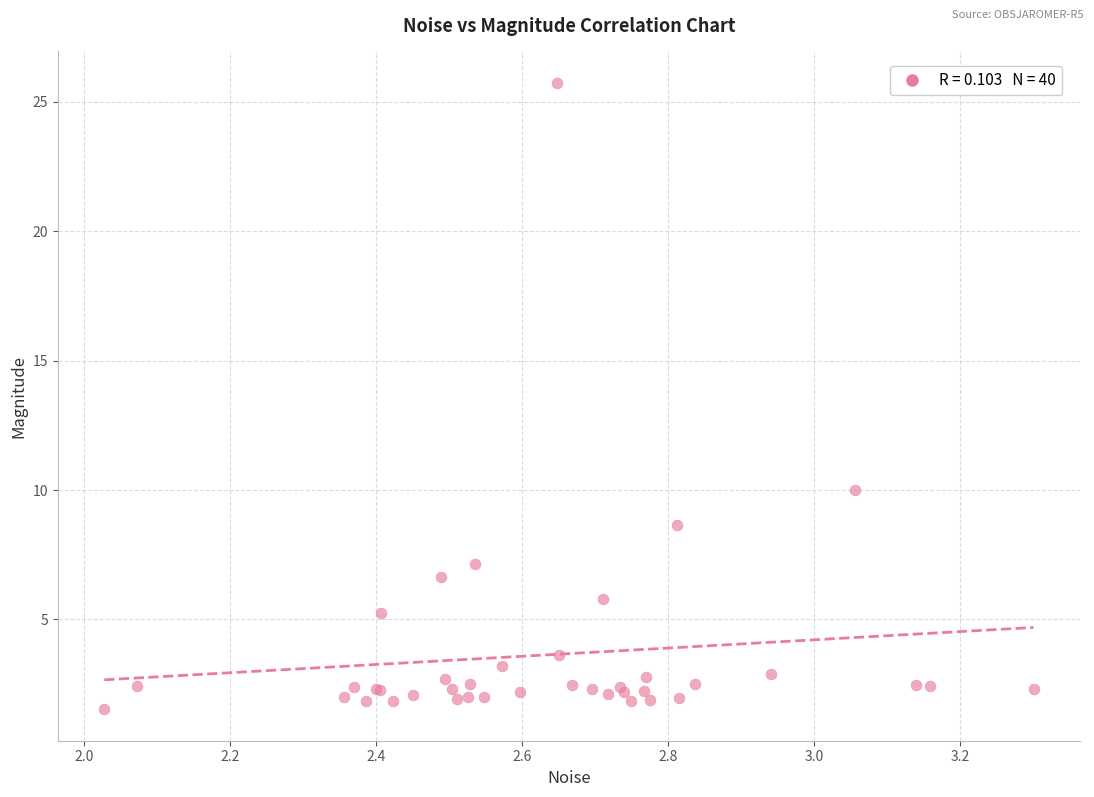

What Y value in the scatter plot is closest to 13?

10.0